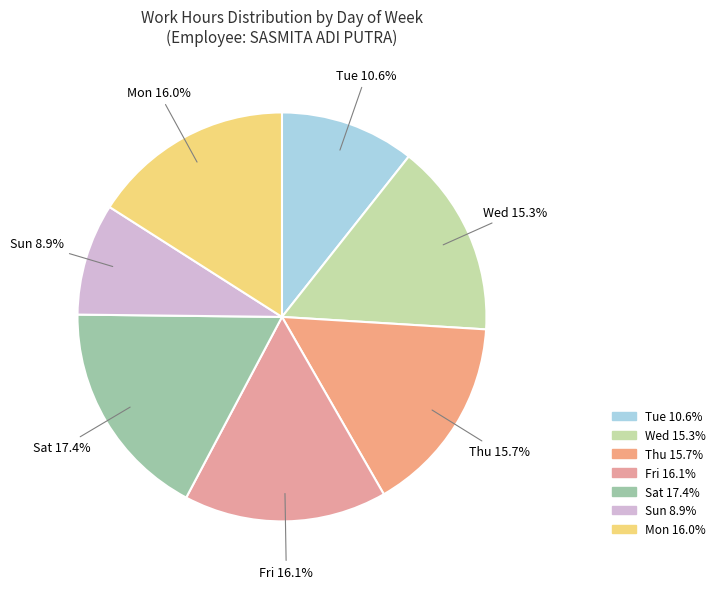

How many slices are in this pie chart?

7